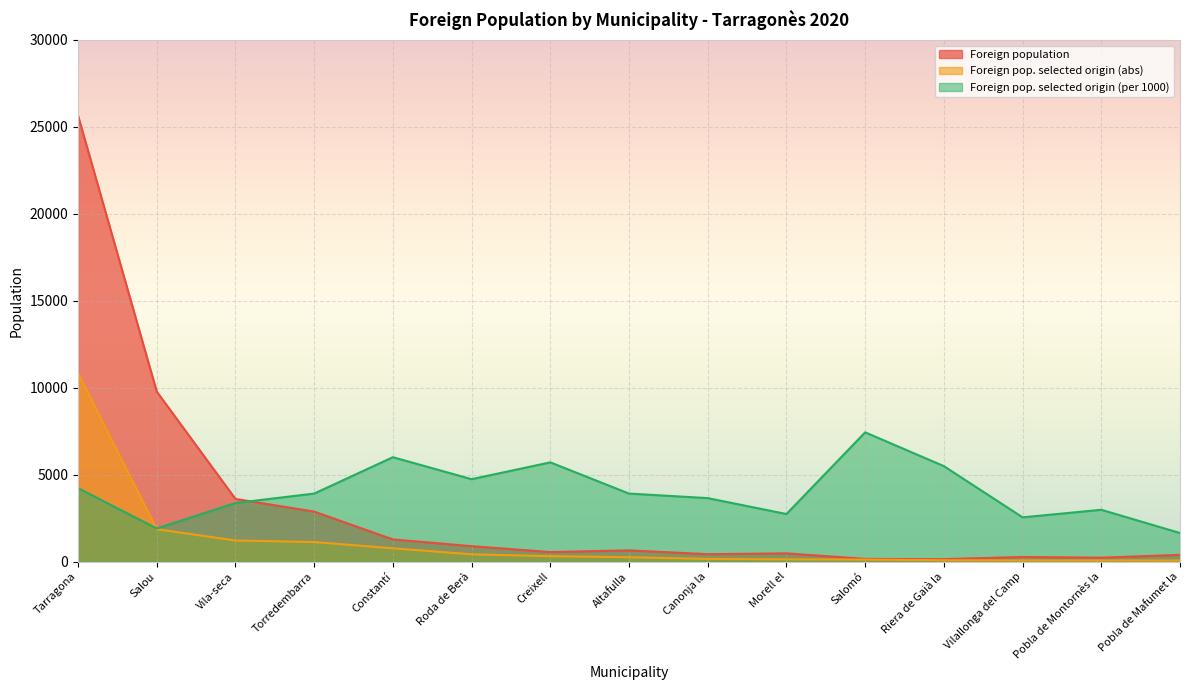

List the series in order of their overall mean, lowest first.

Foreign pop. selected origin (abs), Foreign population, Foreign pop. selected origin (per 1000)